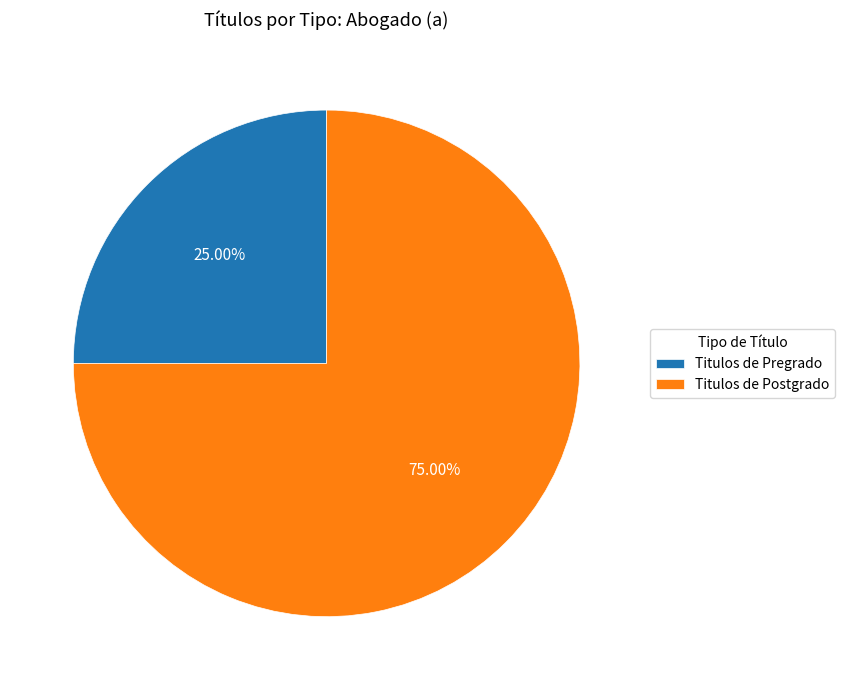

Which slice represents more than half of the pie?

Titulos de Postgrado